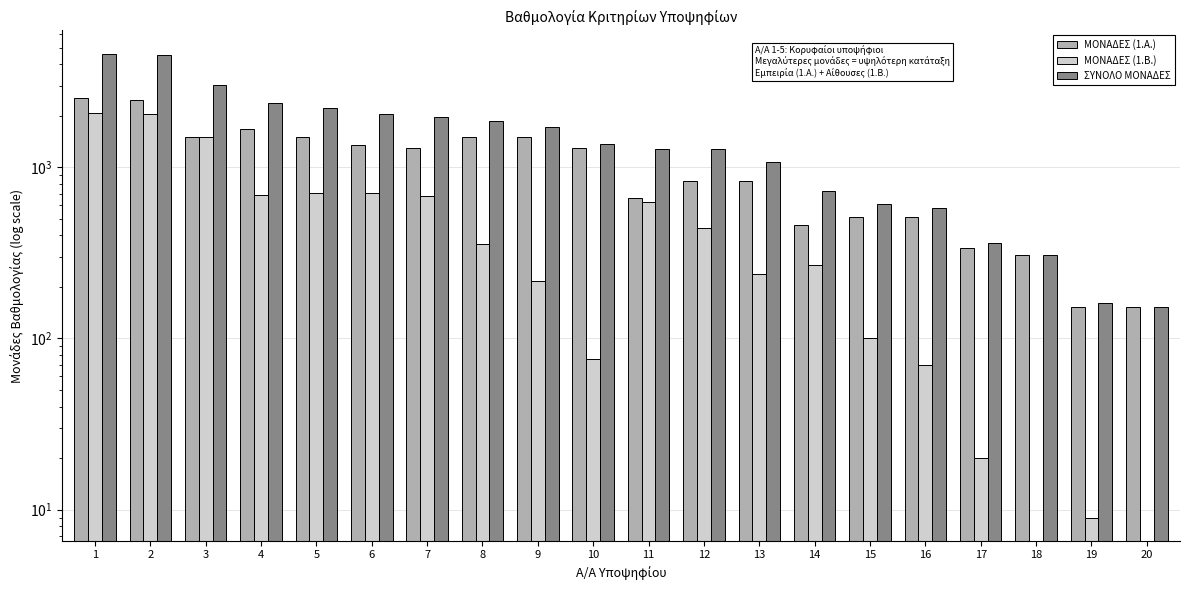

Are the bars horizontal?

No